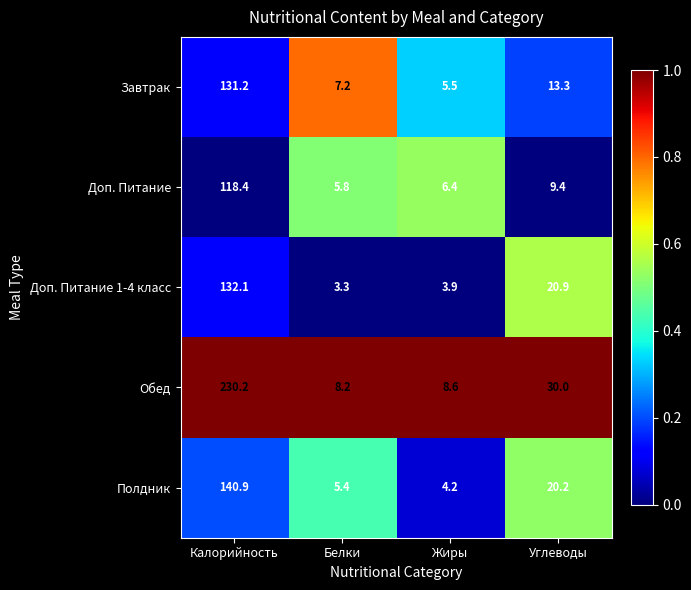

Reading left to right, list all the values displayed in this chart.

Завтрак: Калорийность=131.2	Белки=7.2	Жиры=5.5	Углеводы=13.3
Доп. Питание: Калорийность=118.4	Белки=5.8	Жиры=6.4	Углеводы=9.4
Доп. Питание 1-4 класс: Калорийность=132.1	Белки=3.3	Жиры=3.9	Углеводы=20.9
Обед: Калорийность=230.2	Белки=8.2	Жиры=8.6	Углеводы=30.0
Полдник: Калорийность=140.9	Белки=5.4	Жиры=4.2	Углеводы=20.2